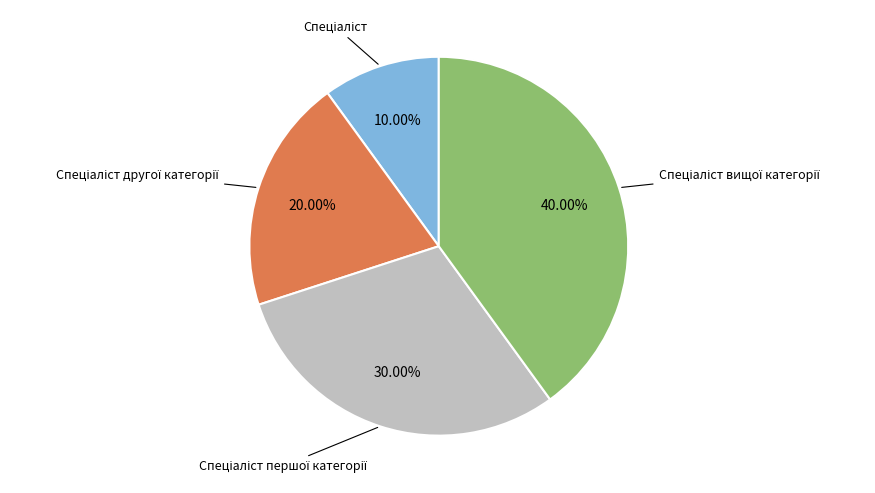

Does any single category account for the majority?

No